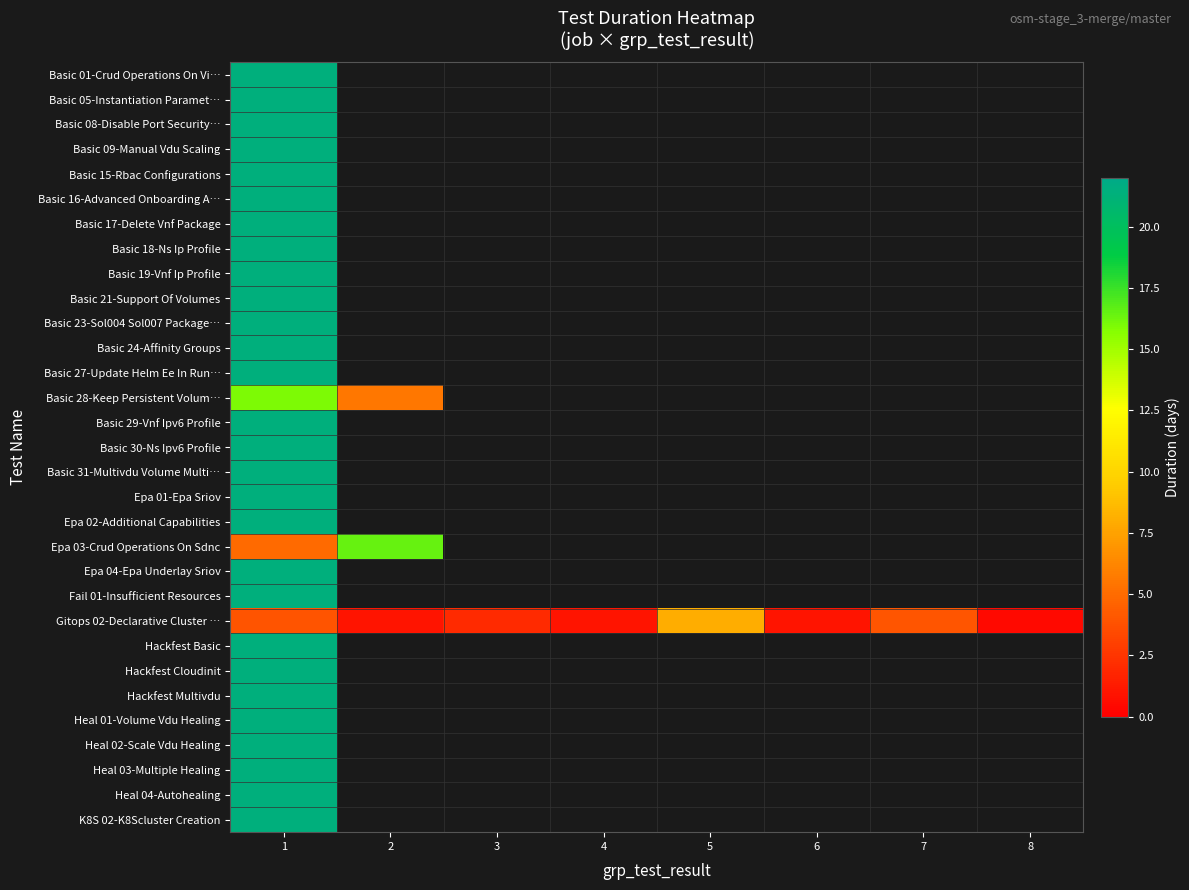

At which category does the chart reach its peak across all series?

1